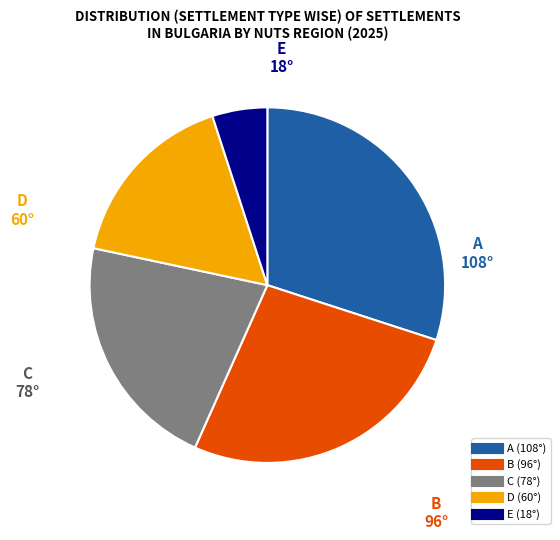

Does any single category account for the majority?

No